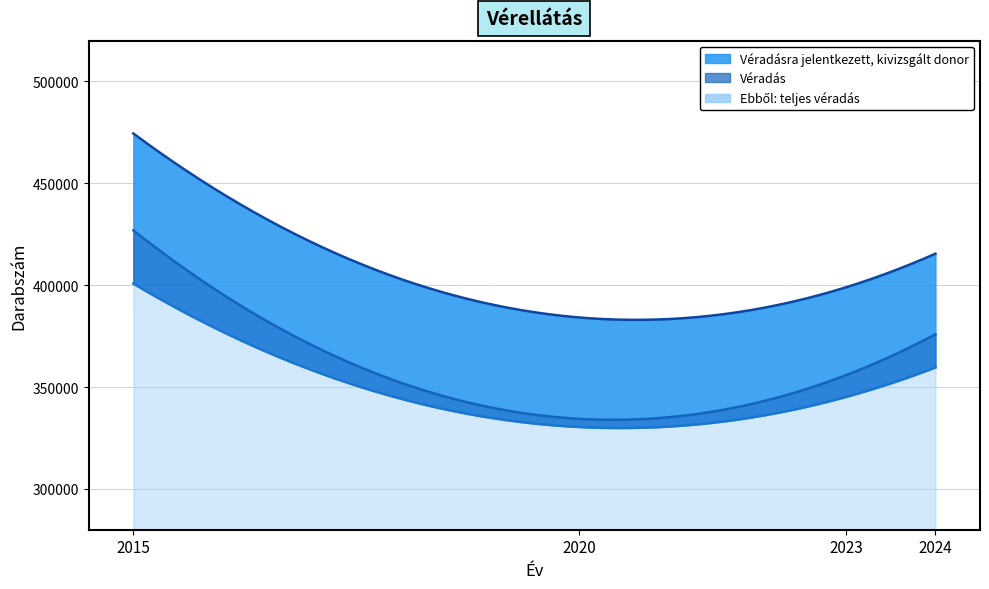

Where does the Ebből: teljes véradás series first go above 355504?

2015